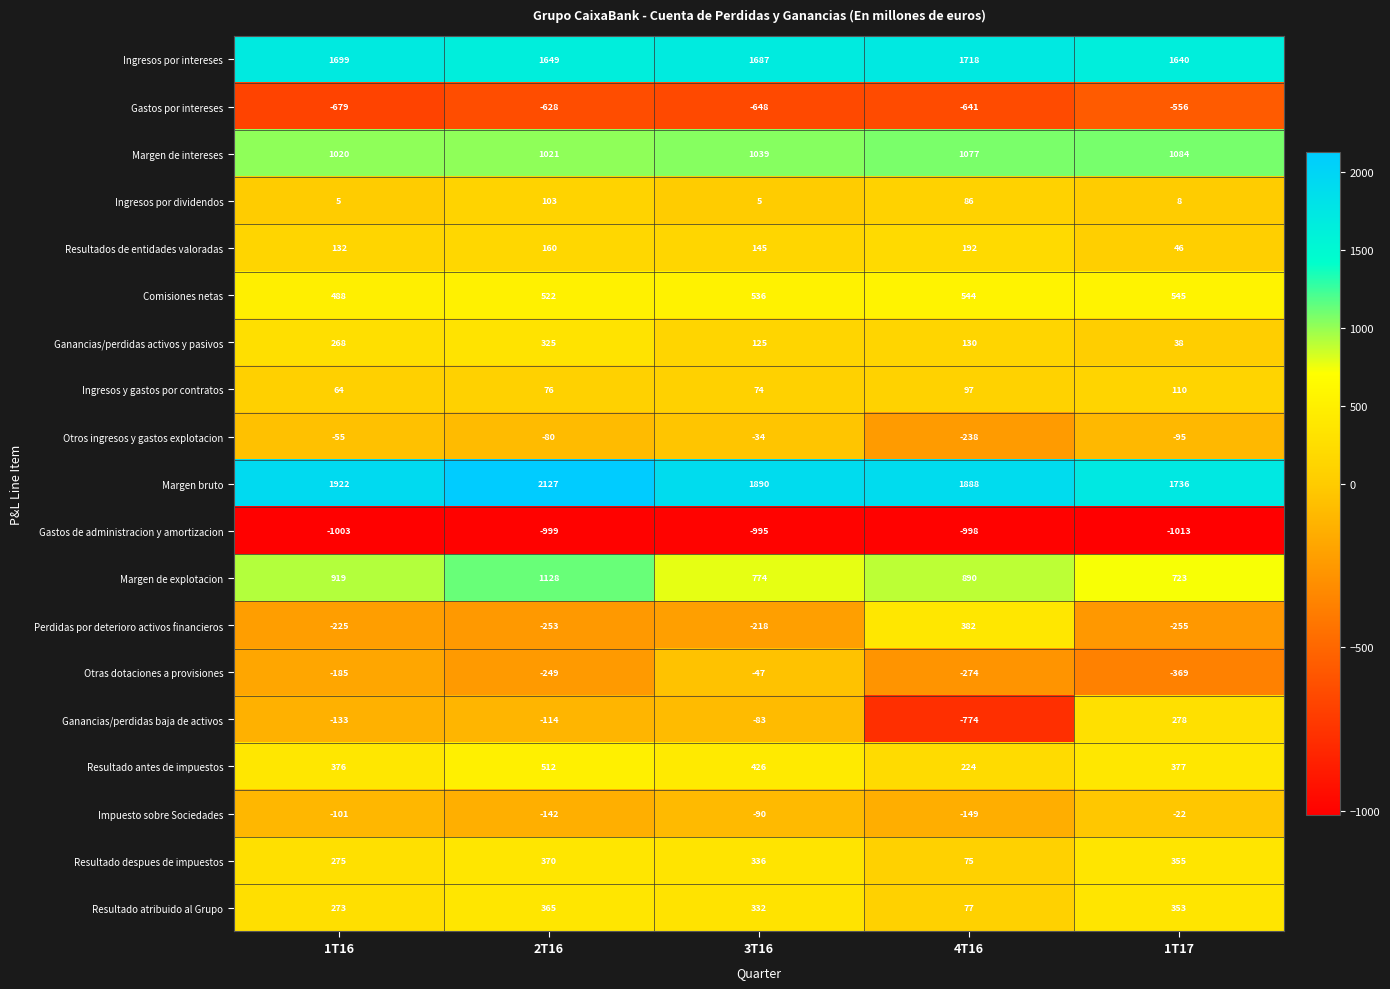

Which series has the widest spread of values?

Ganancias/perdidas baja de activos